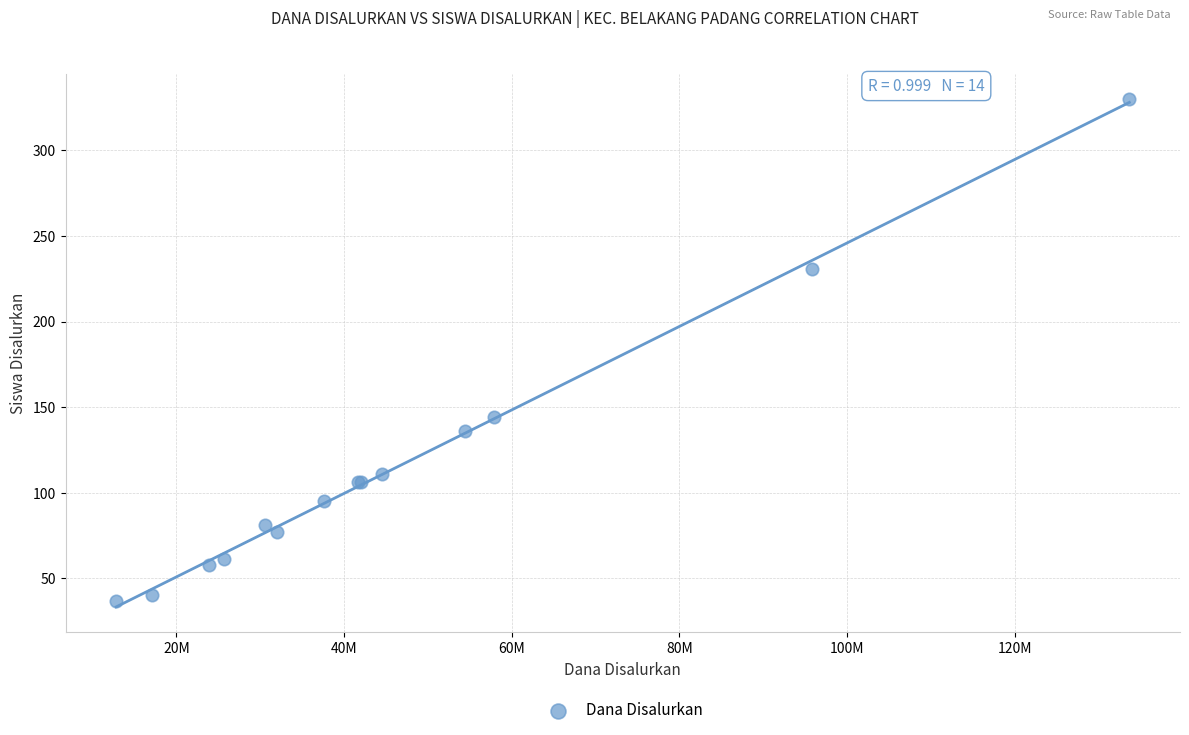

What Y value in the scatter plot is closest to 183?

144